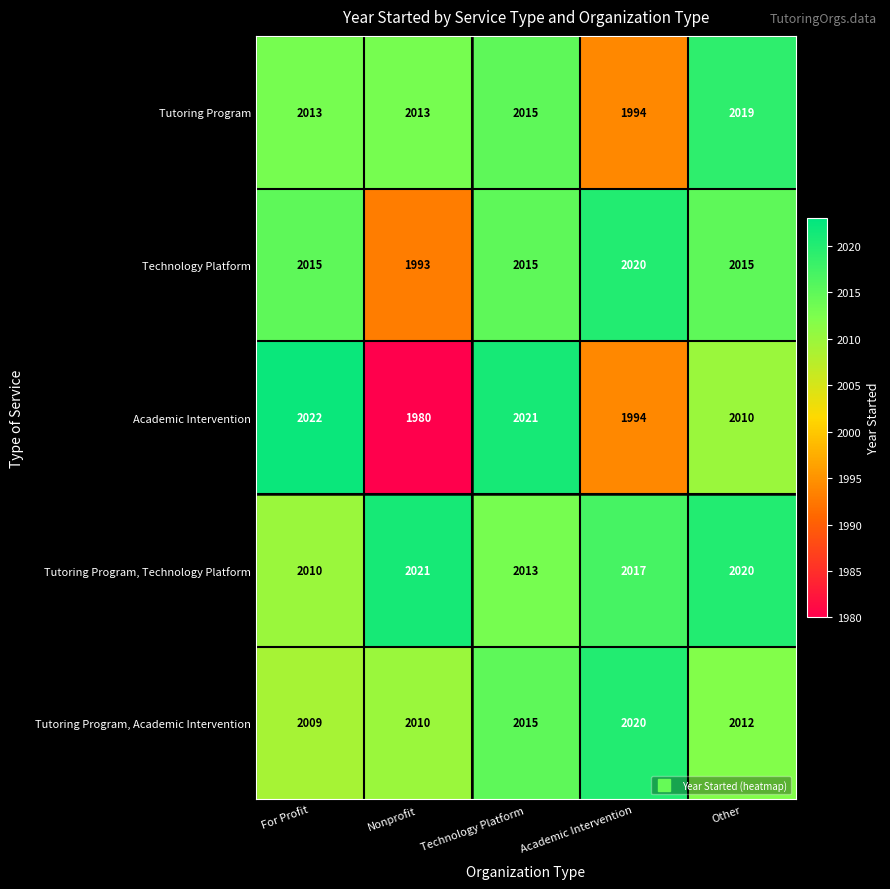

The Academic Intervention series shows 3520 at Other. True or false?

False